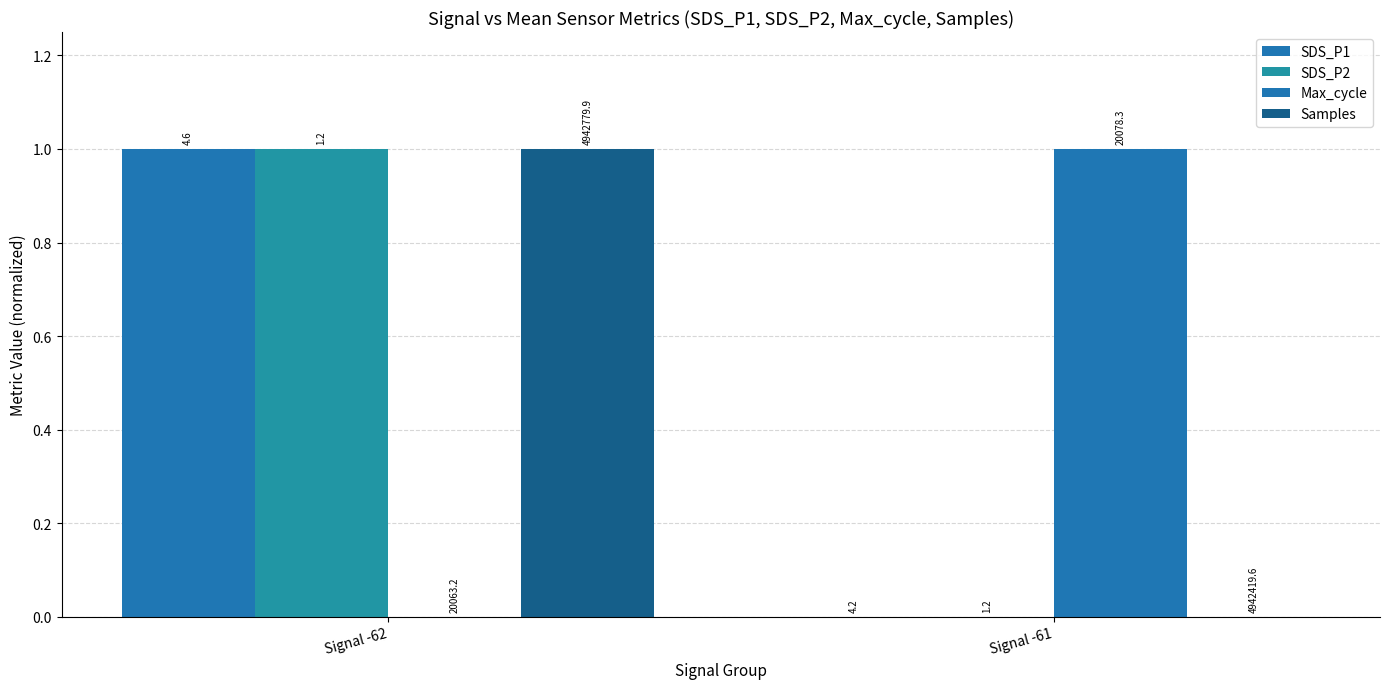

Are the bars grouped side by side (vs. stacked)?

Yes